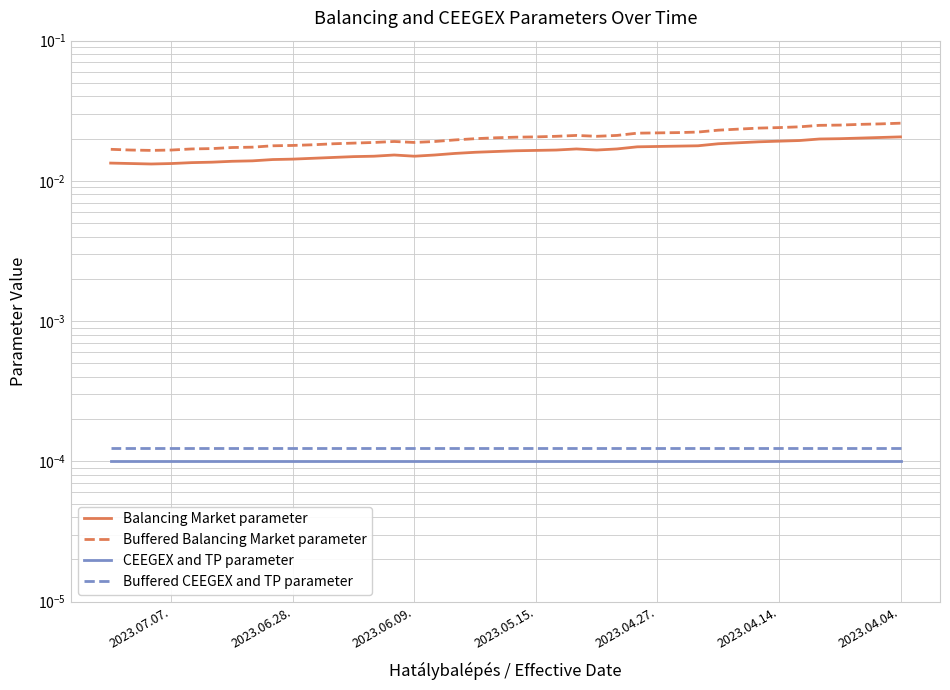

Is it true that Balancing Market parameter equals 0.0 at 17?

False